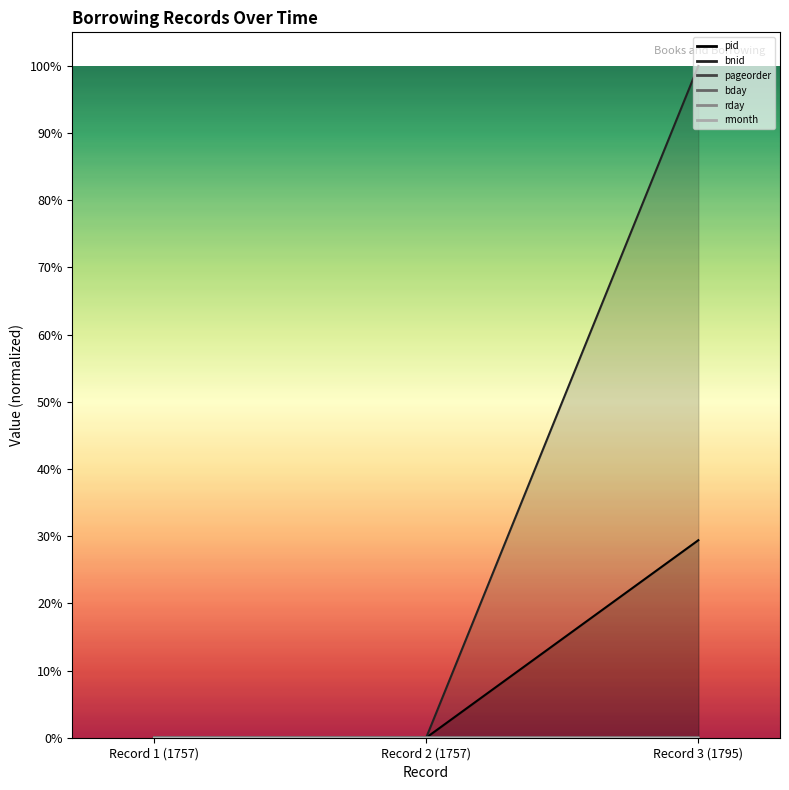

Reading left to right, what are all the values shown in this chart?

pid: 0.0	0.0	0.3
bnid: 0.0	0.0	1.0
pageorder: 0.0	0.0	0.0
bday: 0.0	0.0	0.0
rday: 0.0	0.0	0.0
rmonth: 0.0	0.0	0.0